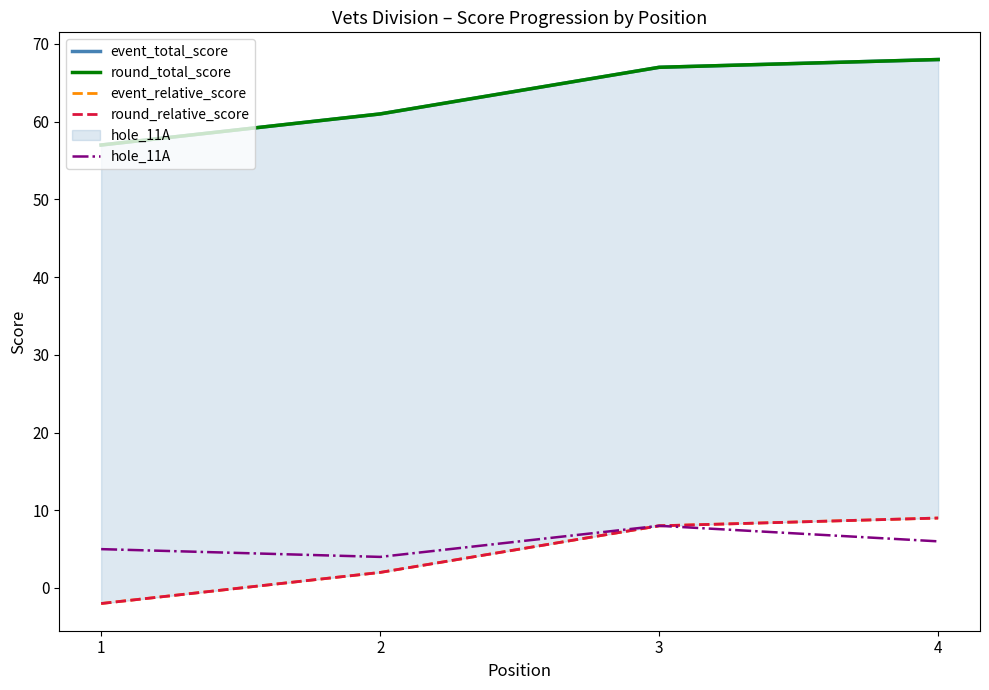

Which category has the lowest value across all series?

1